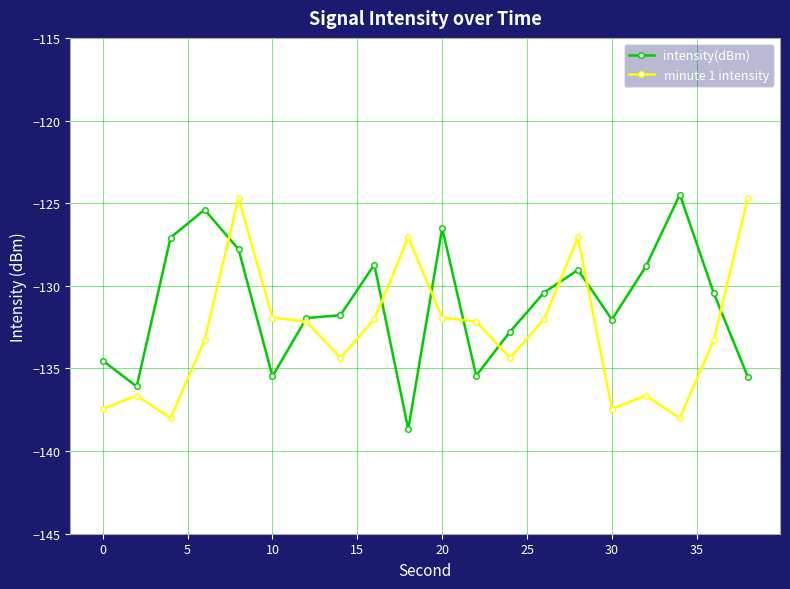

What is the value of the minute 1 intensity point at the 8th from the left?

-134.4